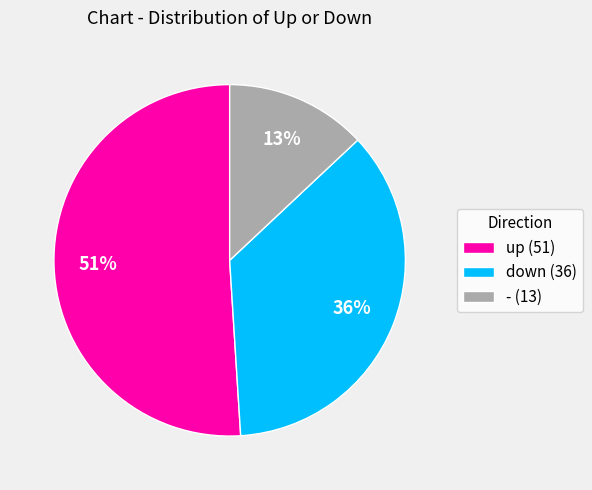

To the nearest percent, what is the difference between the largest and smallest slice percentages?

38%